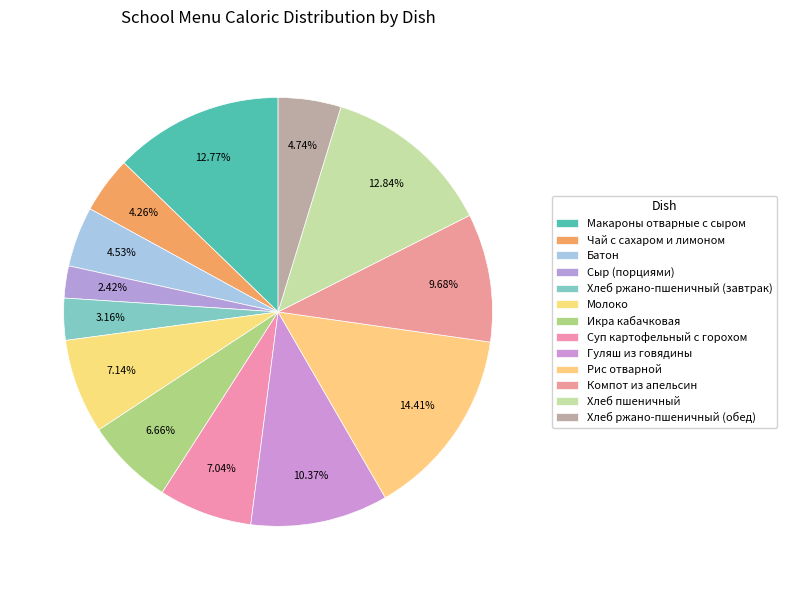

Is Чай с сахаром и лимоном the majority of the pie?

No